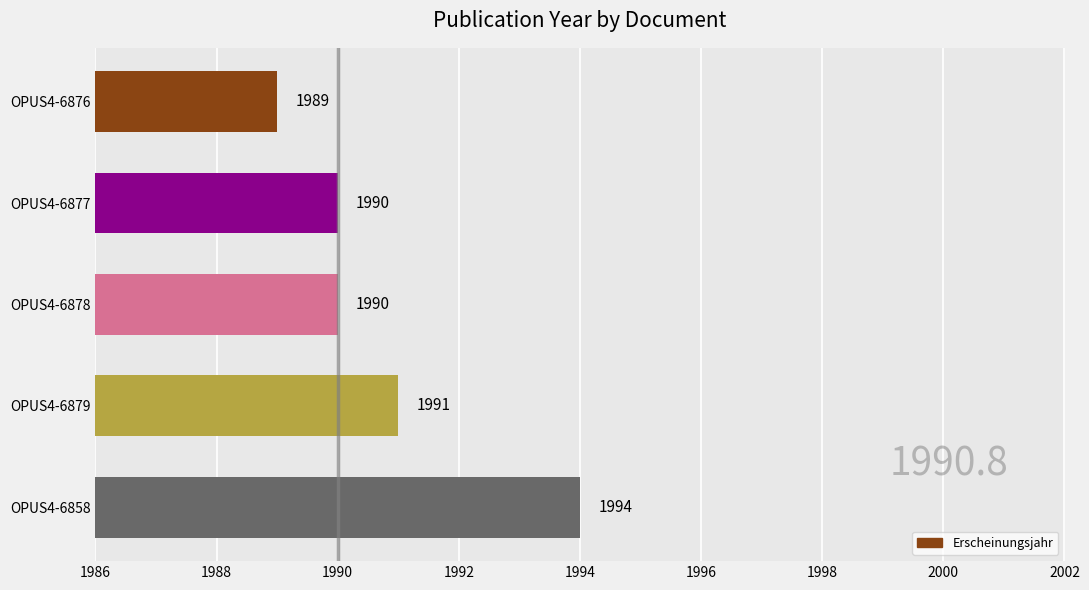

True or false: the data shows 1991 at OPUS4-6879.

True